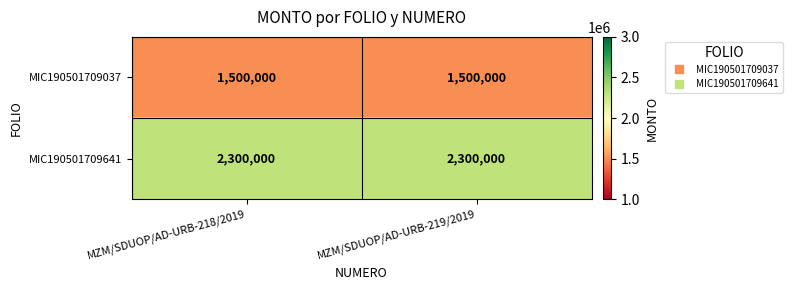

Reading left to right, transcribe all the data shown in this chart.

MIC190501709037: 1500000	1500000
MIC190501709641: 2300000	2300000